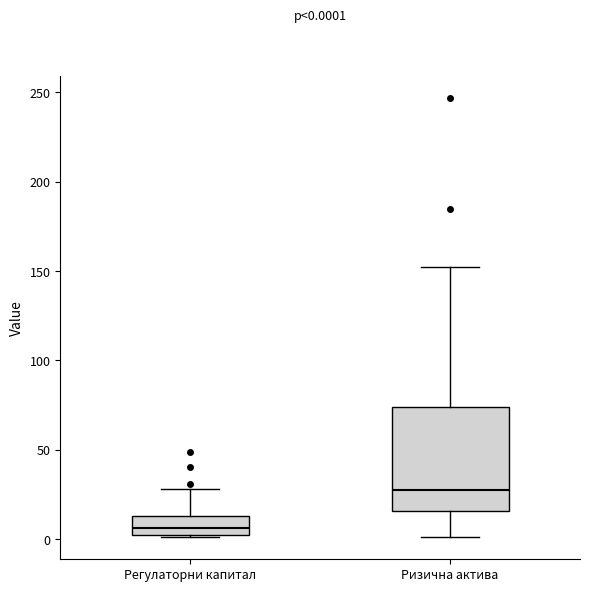

Comparing the boxes themselves (not the whiskers), which one is the tallest?

Ризична актива